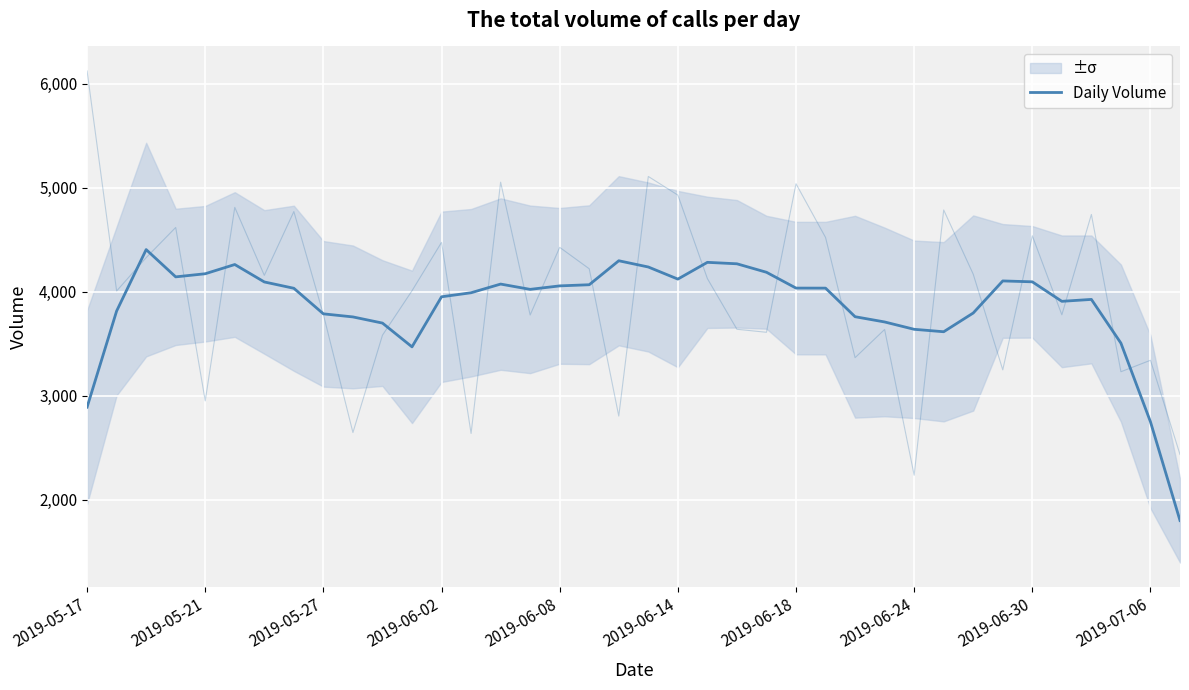

What position from the left is 37?

38